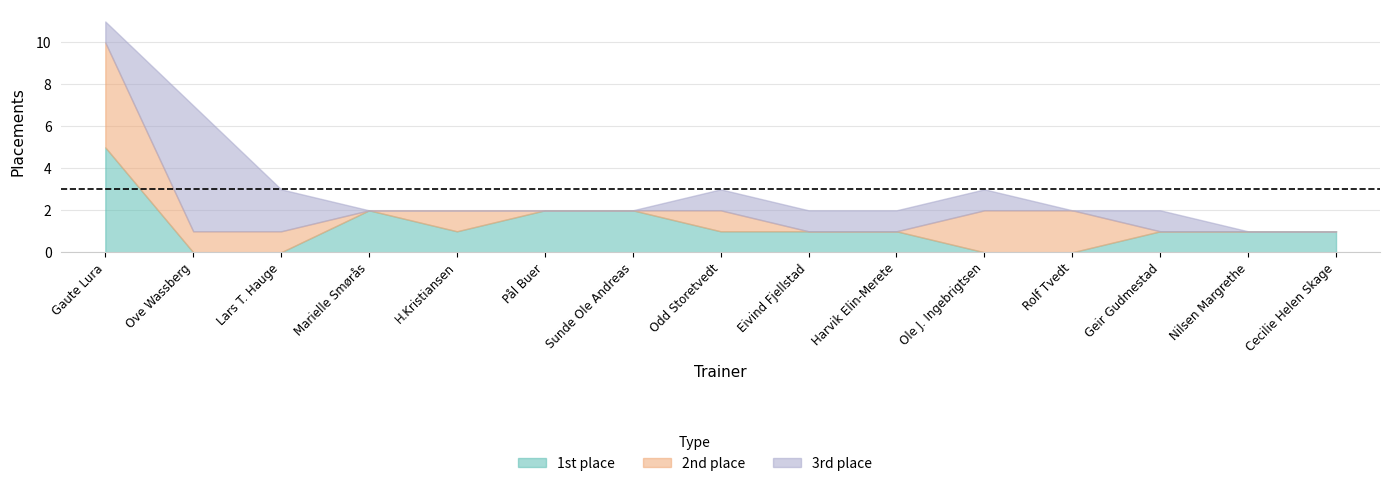

Reading left to right, list all the values displayed in this chart.

1.: 5	0	0	2	1	2	2	1	1	1	0	0	1	1	1
2.: 5	1	1	0	1	0	0	1	0	0	2	2	0	0	0
3.: 1	6	2	0	0	0	0	1	1	1	1	0	1	0	0